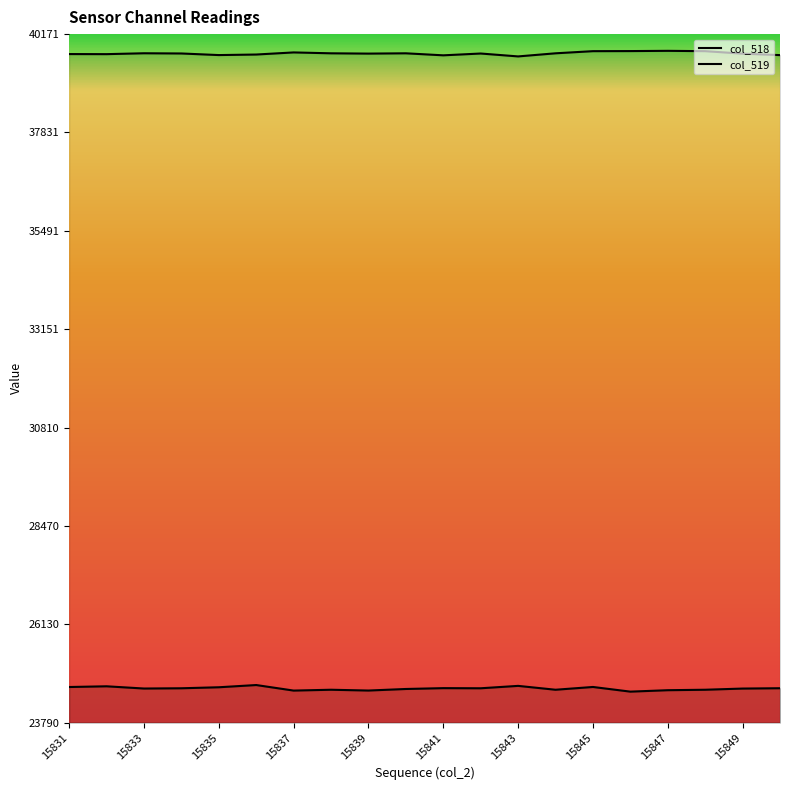

Is it true that col_518 equals 14650 at 15836?

False